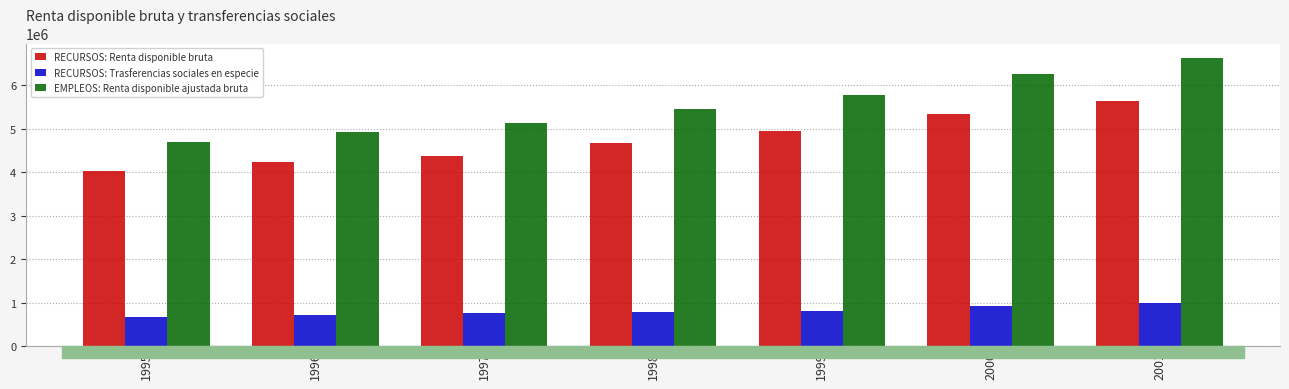

Reading left to right, extract all data points from this chart.

RECURSOS: Renta disponible bruta: 1995=4023483	1996=4225635	1997=4375592	1998=4674538	1999=4954273	2000=5331033	2001=5642603
RECURSOS: Trasferencias sociales en especie: 1995=673748	1996=705441	1997=758541	1998=775029	1999=812234	2000=931602	2001=985618
EMPLEOS: Renta disponible ajustada bruta: 1995=4697231	1996=4931076	1997=5134133	1998=5449567	1999=5766507	2000=6262635	2001=6628221